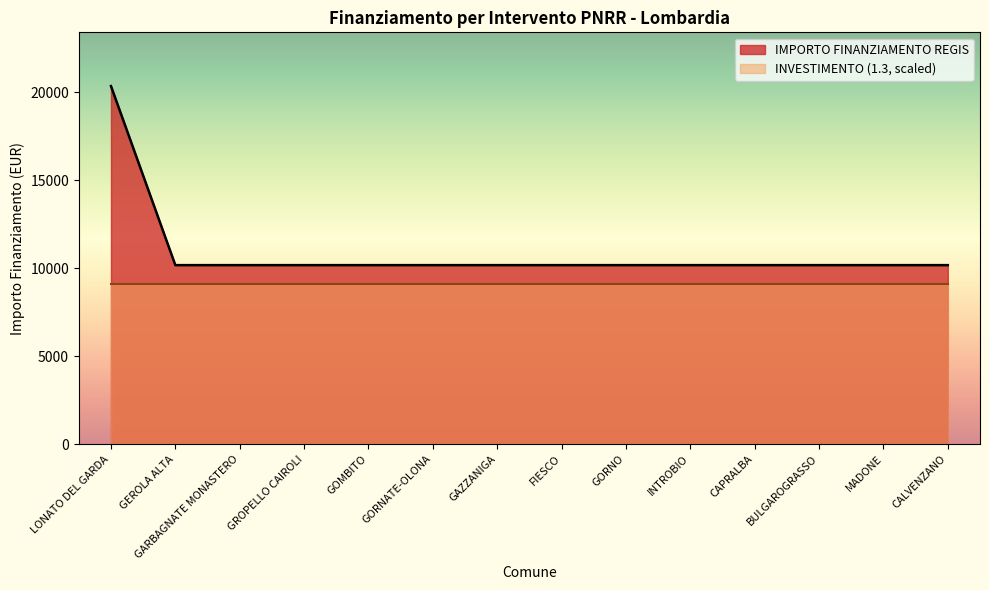

At which label is the value closest to 15258?

LONATO DEL GARDA